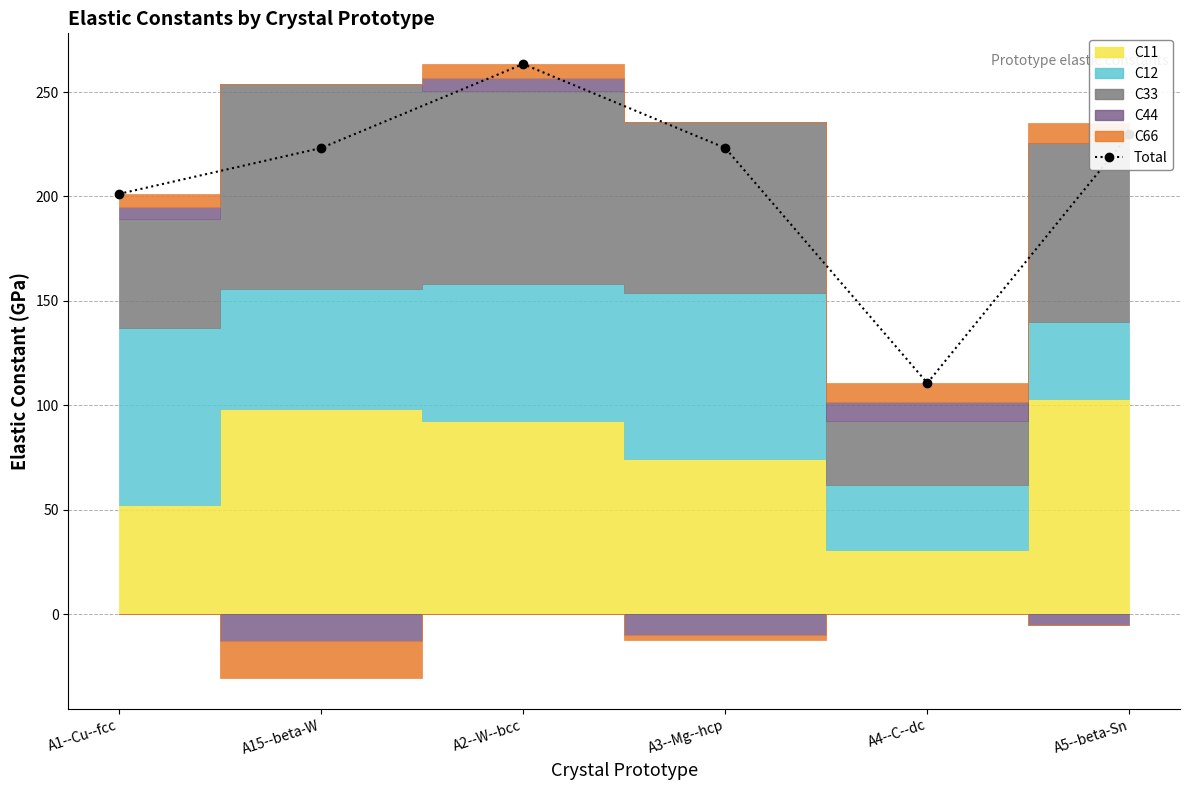

The value at A2--W--bcc is 346.4. True or false?

False